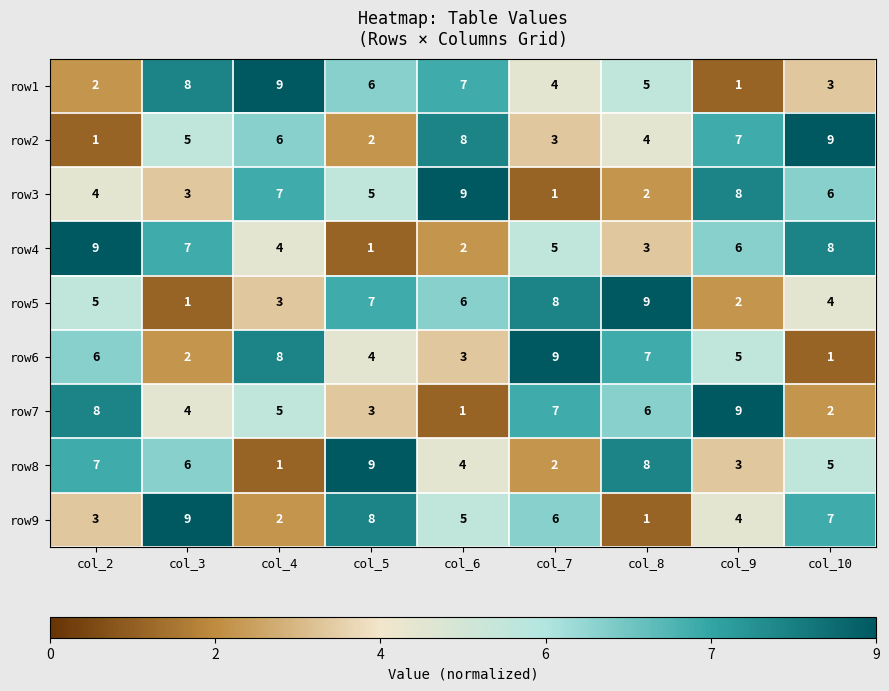

What is the difference between the maximum and minimum values in the row6 series?

8